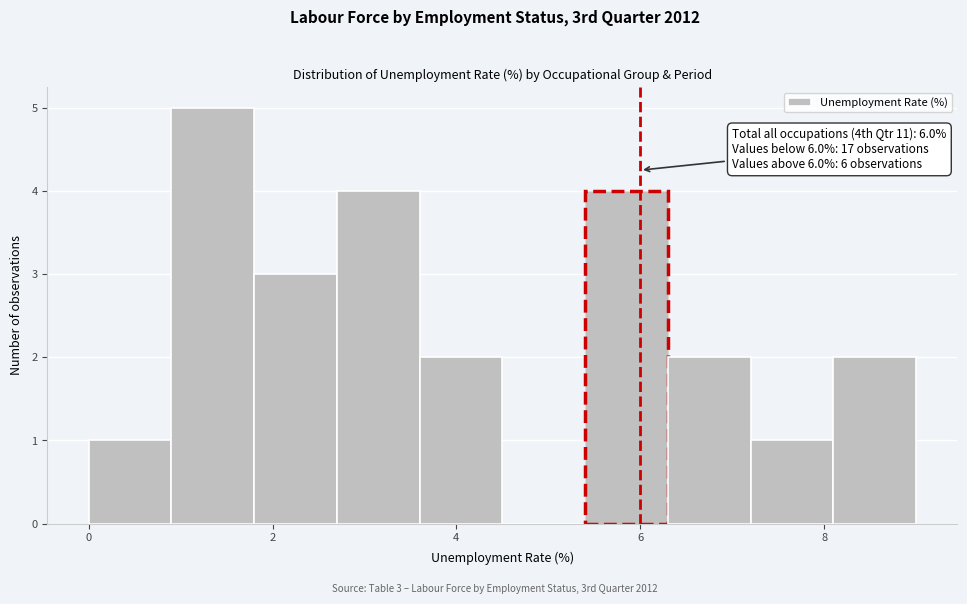

Over which range of the x-axis is the bar tallest?

0.9 to 1.8